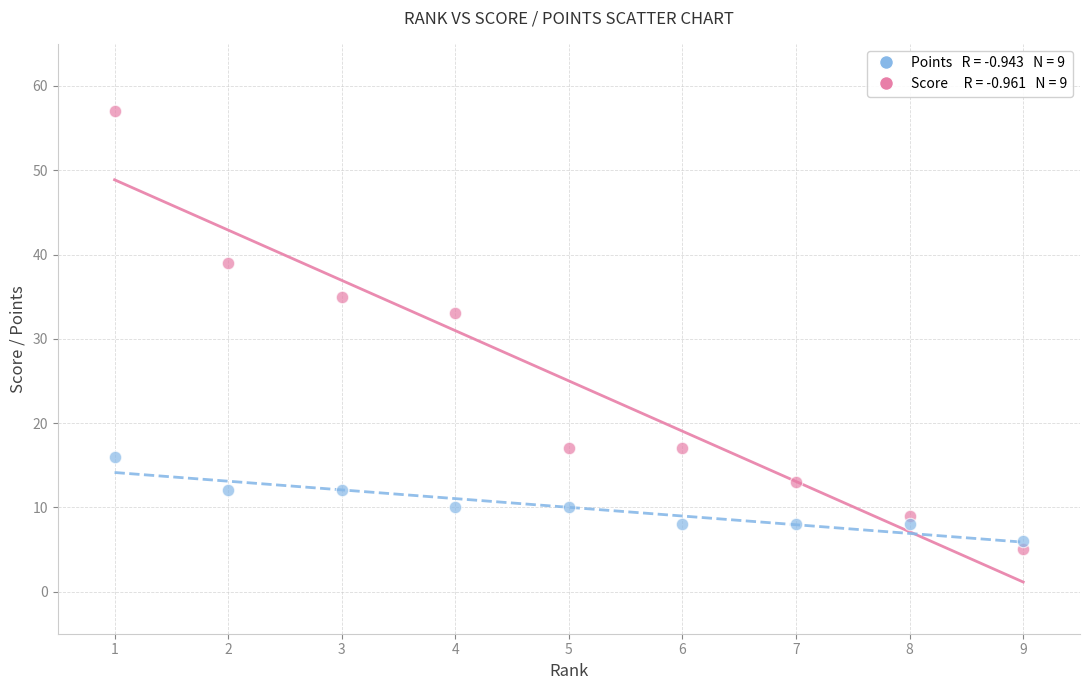

Across all data points, what is the range of X values (max minus min)?

8